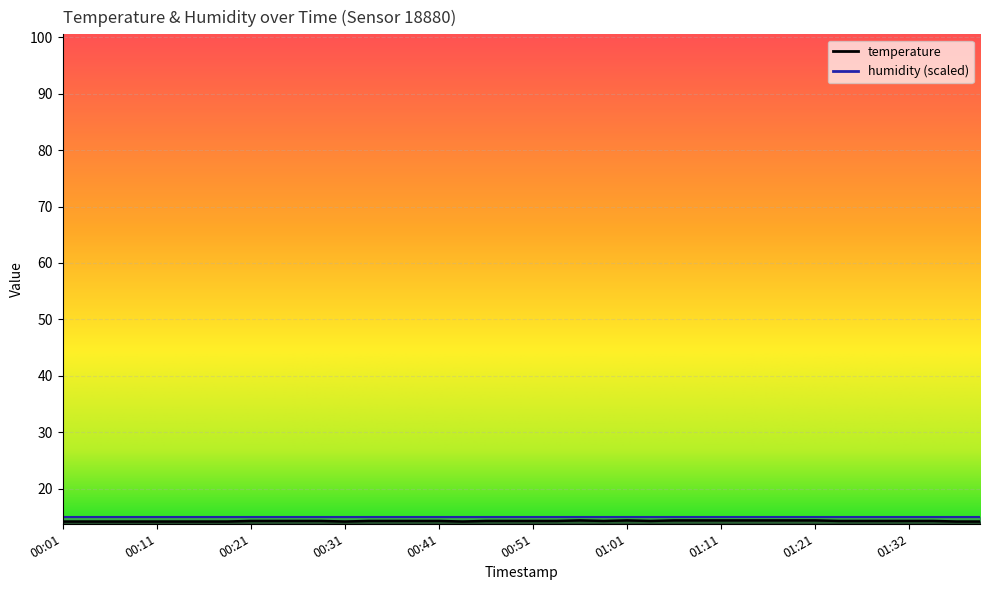

List the labels in order of value, smallest first.

00:01, 00:04, 00:06, 00:09, 00:11, 00:14, 00:16, 00:19, 00:31, 00:43, 01:40, 01:42, 00:21, 00:24, 00:26, 00:29, 00:33, 00:36, 00:38, 00:41, 00:46, 00:48, 00:51, 00:53, 00:58, 01:03, 01:24, 01:27, 01:29, 01:32, 01:37, 00:56, 01:01, 01:06, 01:09, 01:11, 01:14, 01:16, 01:19, 01:21